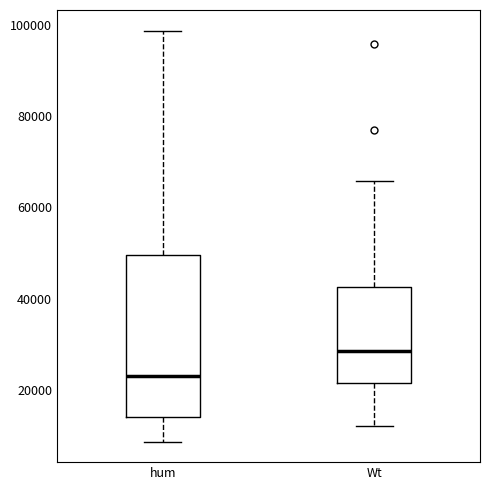

Where does the upper whisker of the box for Wt end on the y-axis? The values are not printed on the chart, so give them approximately, as read against the axis.

66000